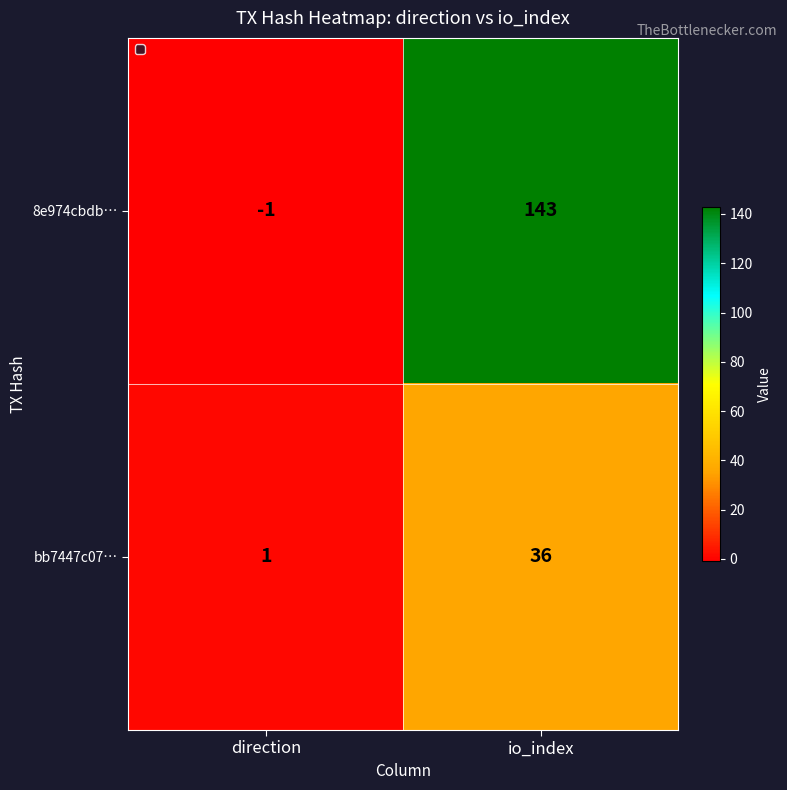

Which series has the largest total across all categories?

8e974cbdb…